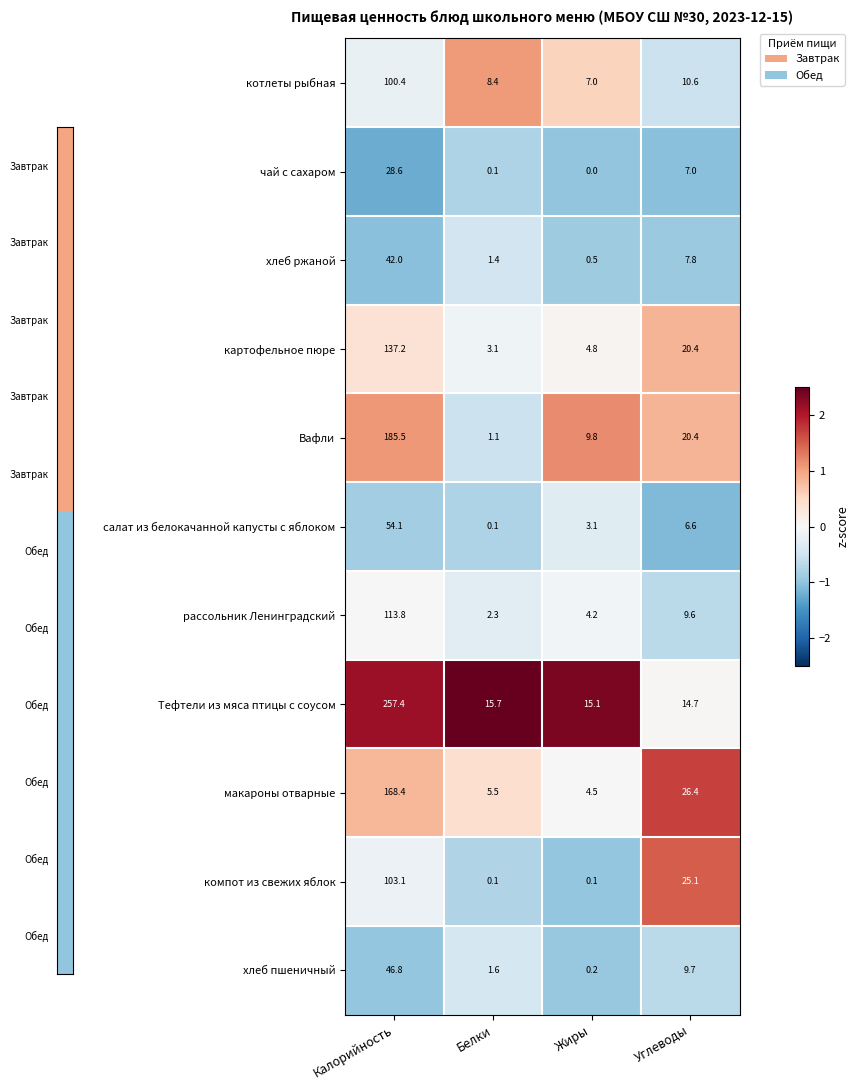

Which series has the widest spread of values?

Тефтели из мяса птицы с соусом